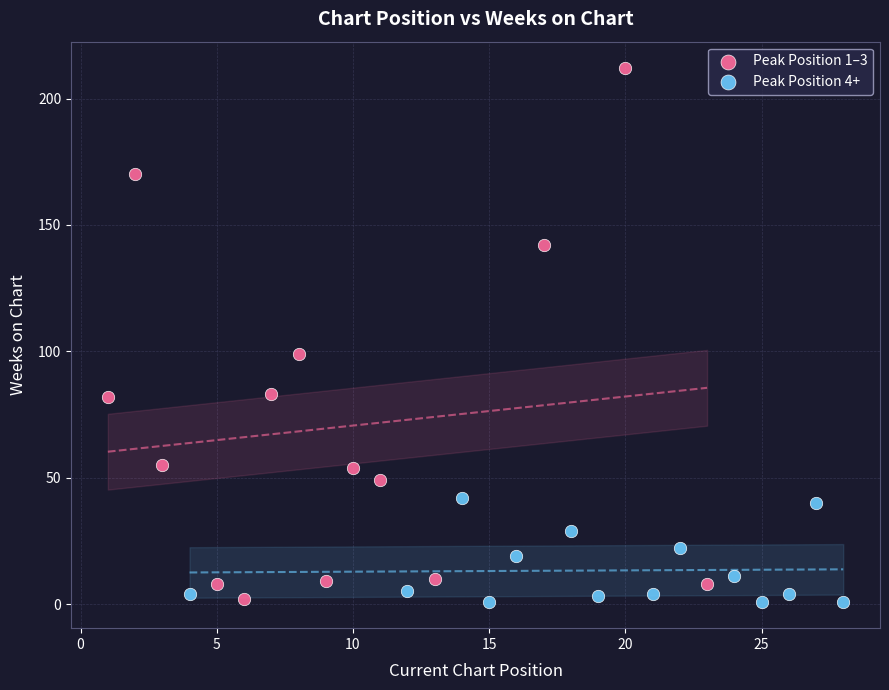

Which series contains the highest Y value?

Peak Position 1–3